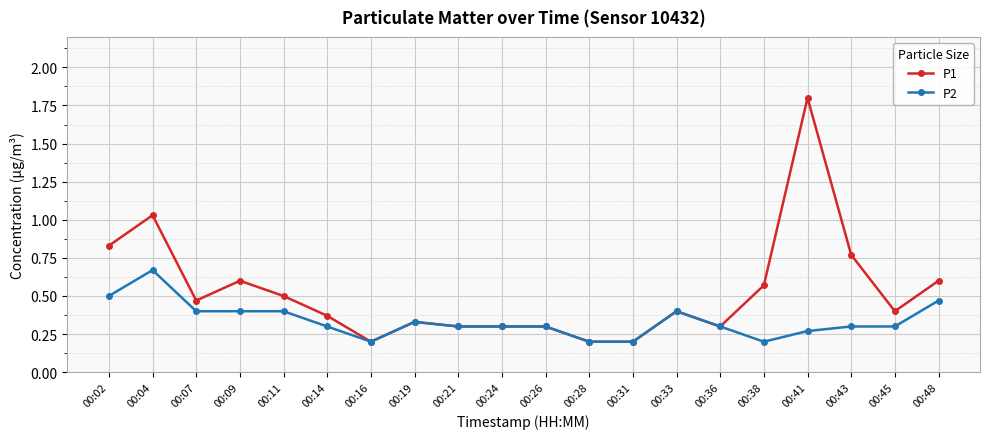

The value of P2 at 00:36 is 0.5. True or false?

False